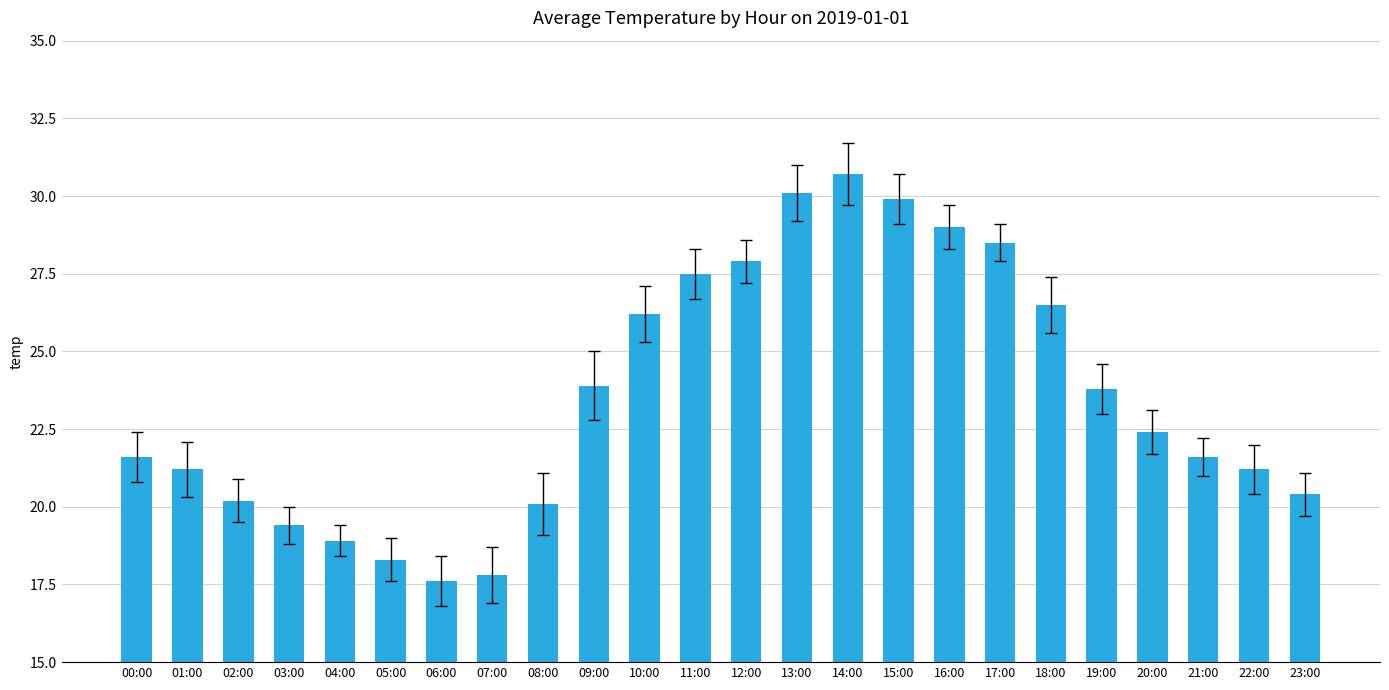

Which category has the highest value across all series?

14:00